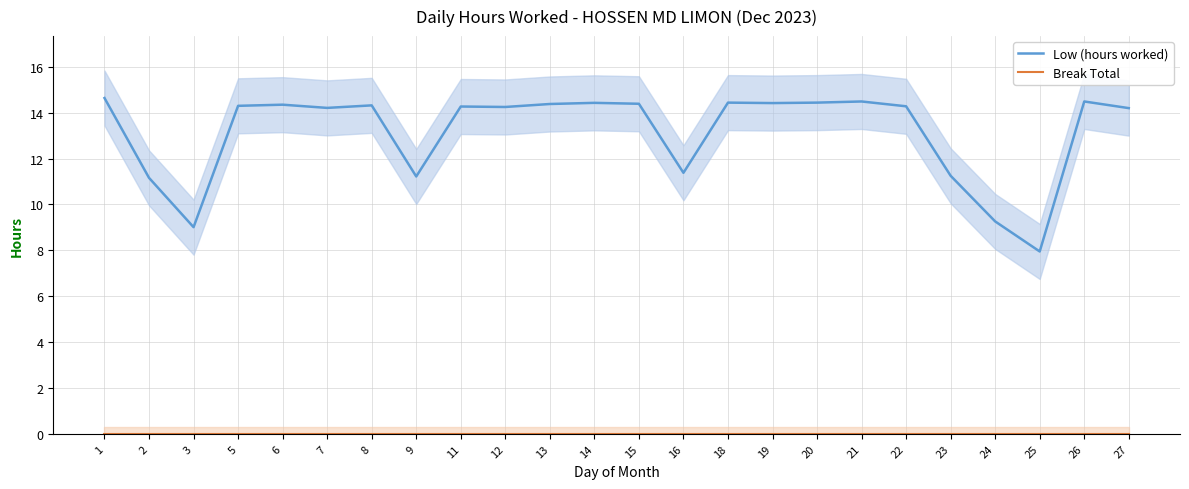

True or false: Break Total has more than 1 points higher than both neighbors.

False